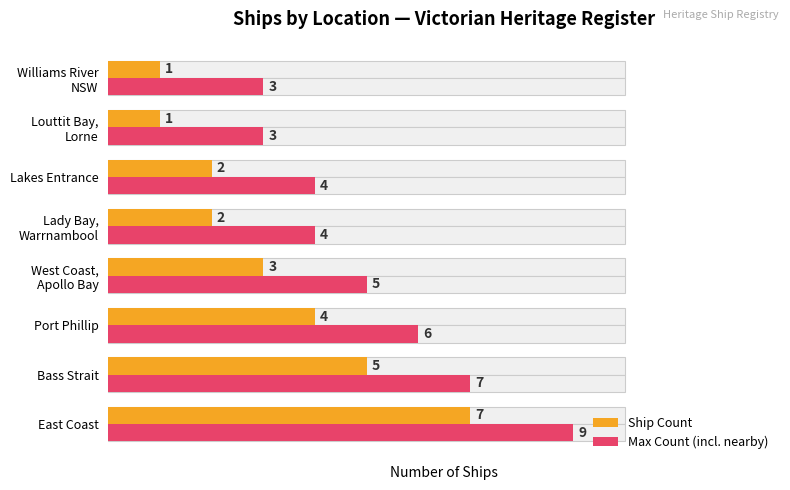

How many values in the Max Count (incl. nearby) series exceed 5?

3